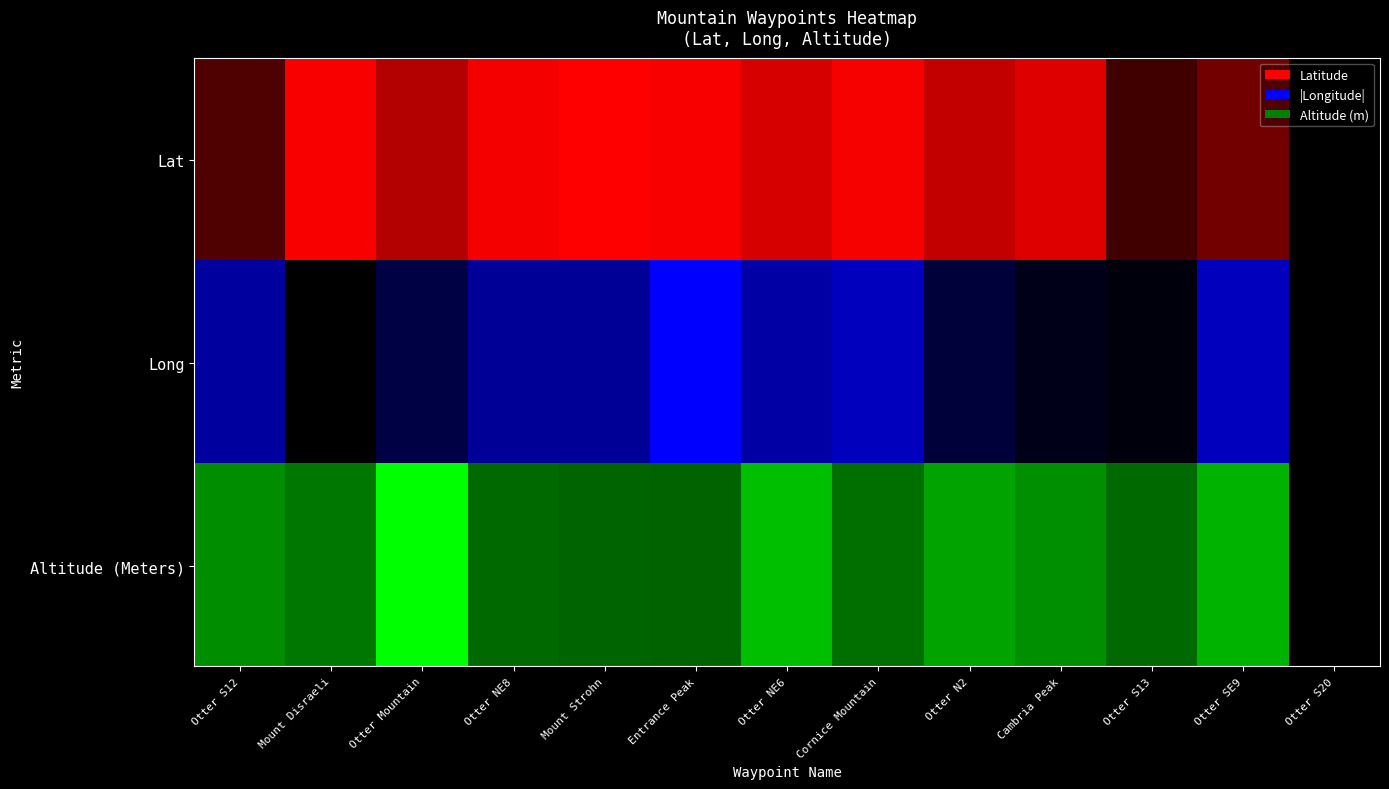

Reading left to right, transcribe all the data shown in this chart.

Otter S12: 55.9	-129.6	2415.0
Mount Disraeli: 56.1	-129.7	2359.0
Otter Mountain: 56.0	-129.7	2692.0
Otter NE8: 56.1	-129.6	2325.0
Mount Strohn: 56.1	-129.6	2312.0
Entrance Peak: 56.1	-129.6	2308.0
Otter NE6: 56.0	-129.6	2533.0
Cornice Mountain: 56.1	-129.6	2339.0
Otter N2: 56.0	-129.7	2467.0
Cambria Peak: 56.0	-129.7	2418.0
Otter S13: 55.9	-129.7	2327.0
Otter SE9: 55.9	-129.6	2506.0
Otter S20: 55.8	-129.7	2064.0